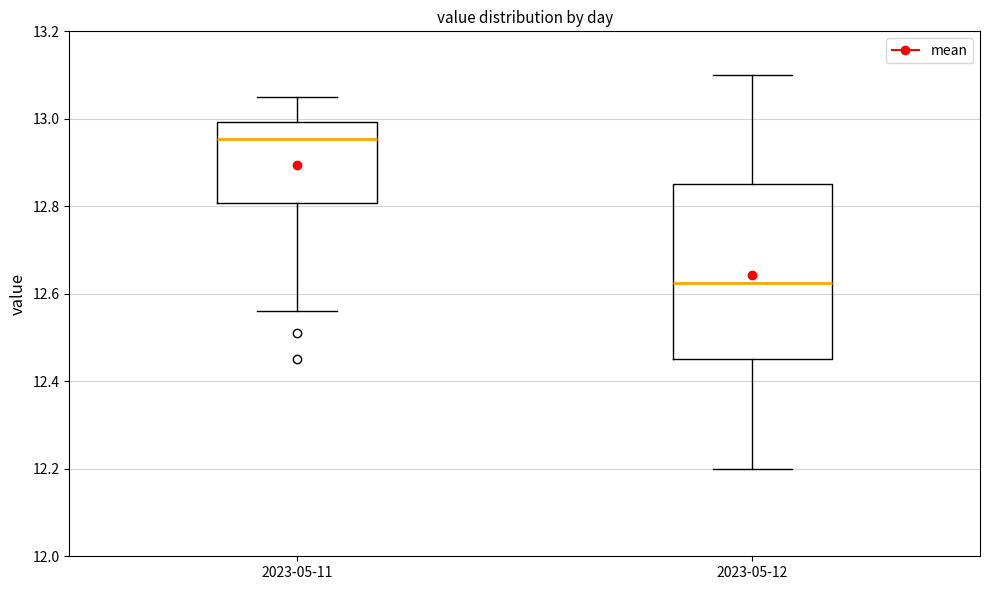

Comparing the boxes themselves (not the whiskers), which one is the tallest?

2023-05-12